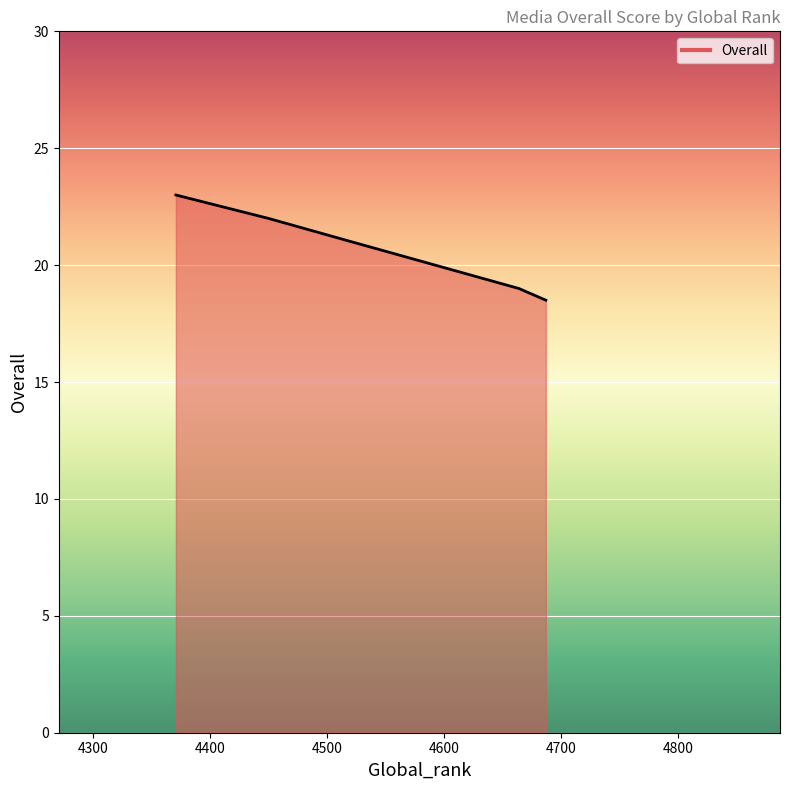

What is the difference between the second highest and minimum values?

3.5